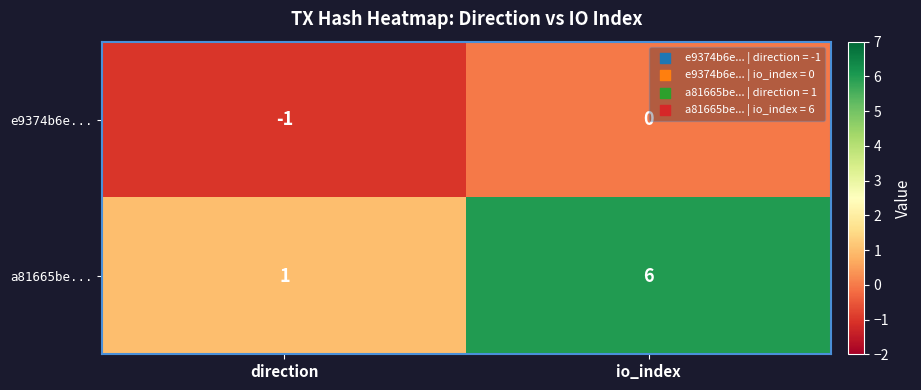

At io_index, list the series in order from largest to smallest.

a81665be..., e9374b6e...